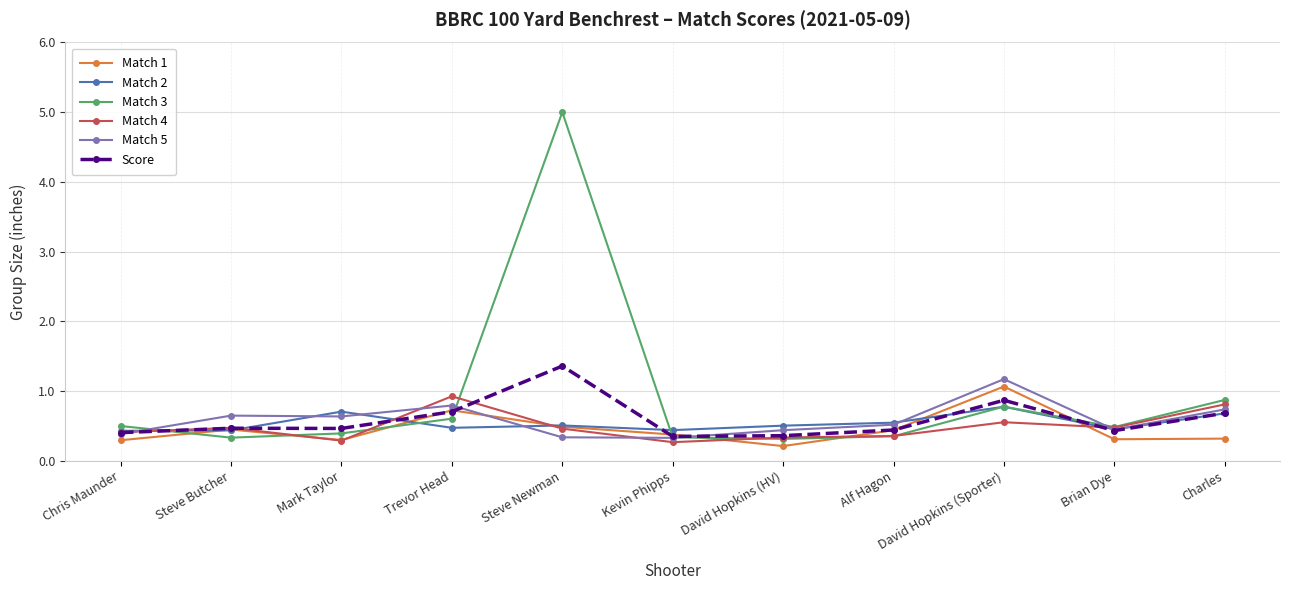

The Match 2 series shows 0.4 at Kevin Phipps. True or false?

True